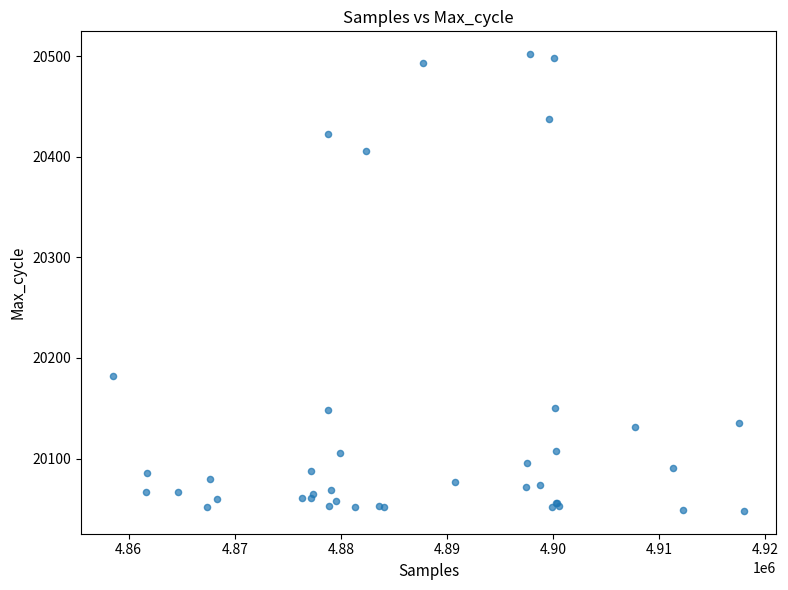

What Y value in the scatter plot is closest to 20275?

20182